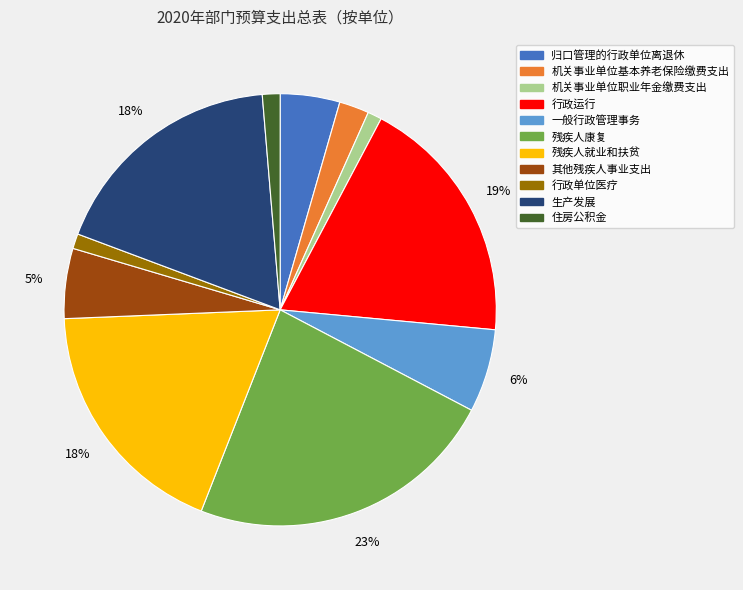

Do 归口管理的行政单位离退休 and 残疾人就业和扶贫 together represent more than half of the pie?

No